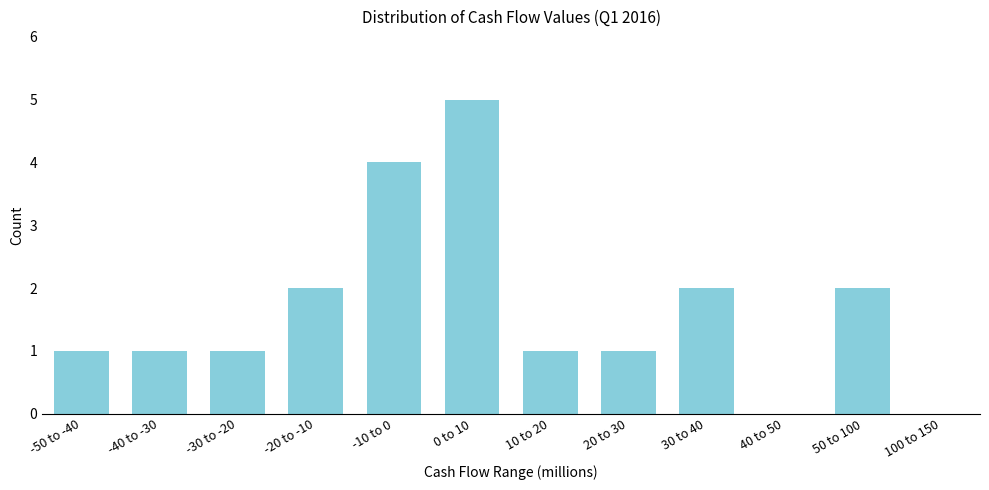

Reading left to right, what are all the values shown in this chart?

-50 to -40=1	-40 to -30=1	-30 to -20=1	-20 to -10=2	-10 to 0=4	0 to 10=5	10 to 20=1	20 to 30=1	30 to 40=2	40 to 50=0	50 to 100=2	100 to 150=0